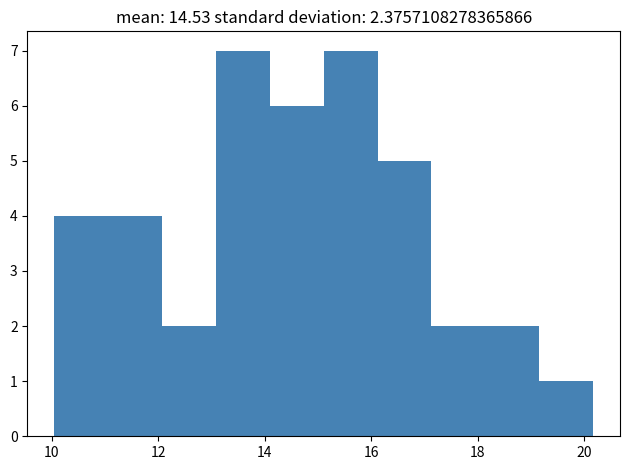

Reading left to right, transcribe this chart: for each bar, give the range it covers on the x-axis and its height. Neither the bar edges nor the heights are printed on the chart, so give them approximately, as read against the axes.

10.0 to 11.0: 4
11.0 to 12.0: 4
12.0 to 13.0: 2
13.0 to 14.0: 7
14.0 to 15.2: 6
15.2 to 16.2: 7
16.2 to 17.2: 5
17.2 to 18.2: 2
18.2 to 19.2: 2
19.2 to 20.2: 1